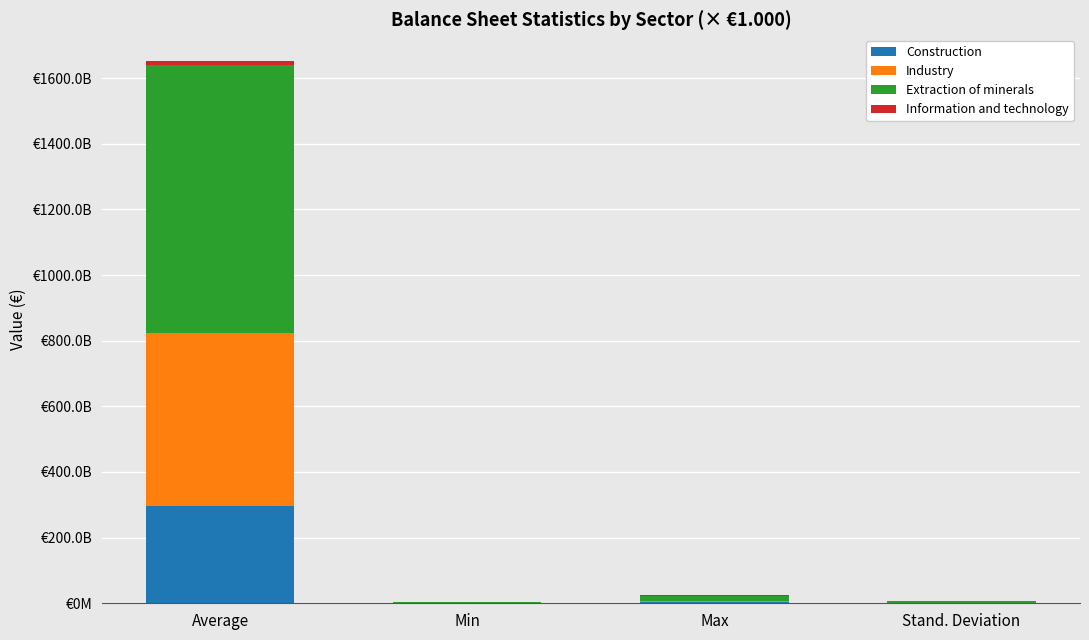

Does the chart contain stacked bars?

Yes